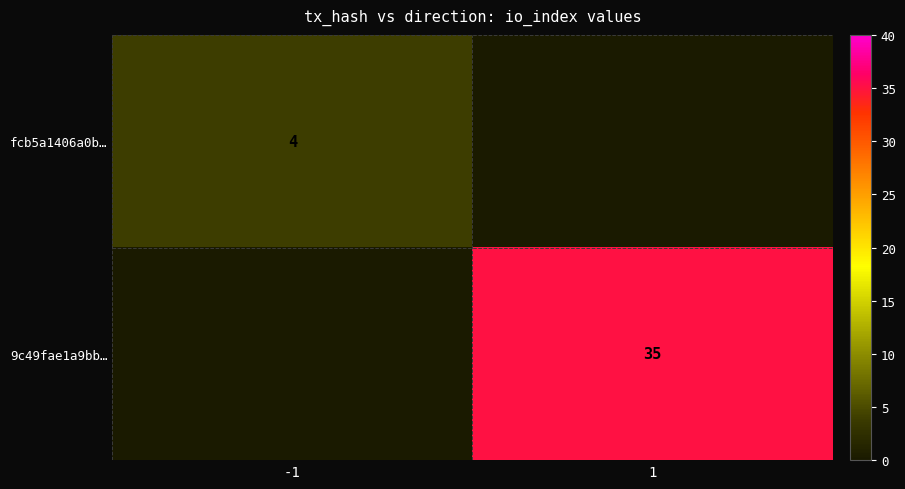

The 9c49fae1a9bb… series shows 35 at 1. True or false?

True